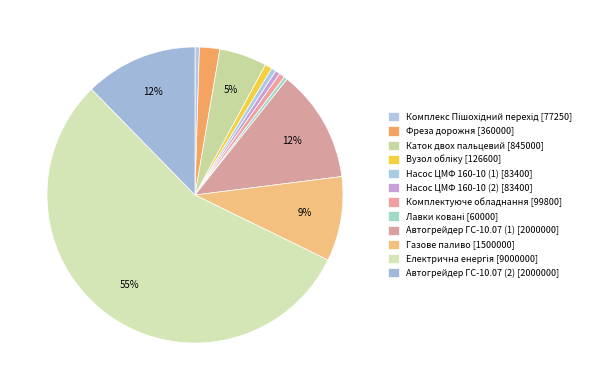

How many slices are in this pie chart?

12